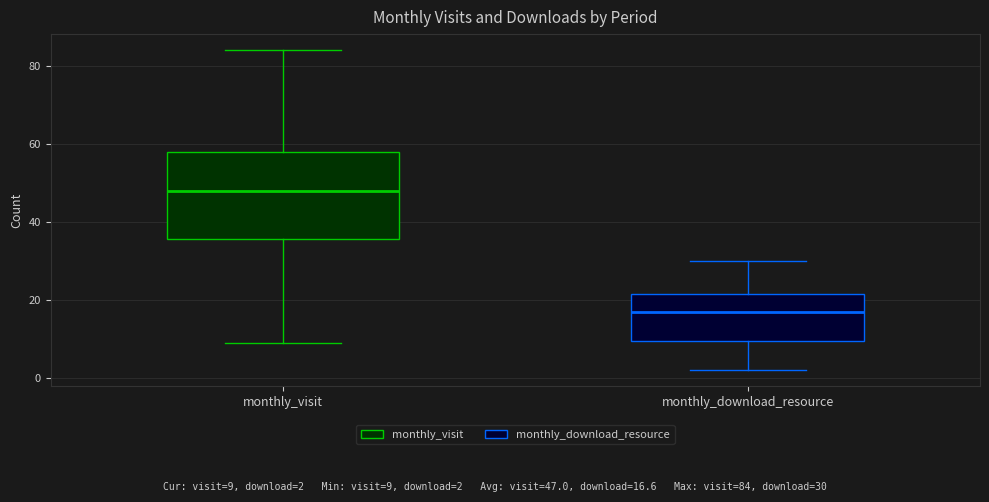

Where is the lower edge of the box for monthly_visit on the y-axis? The values are not printed on the chart, so give them approximately, as read against the axis.

36